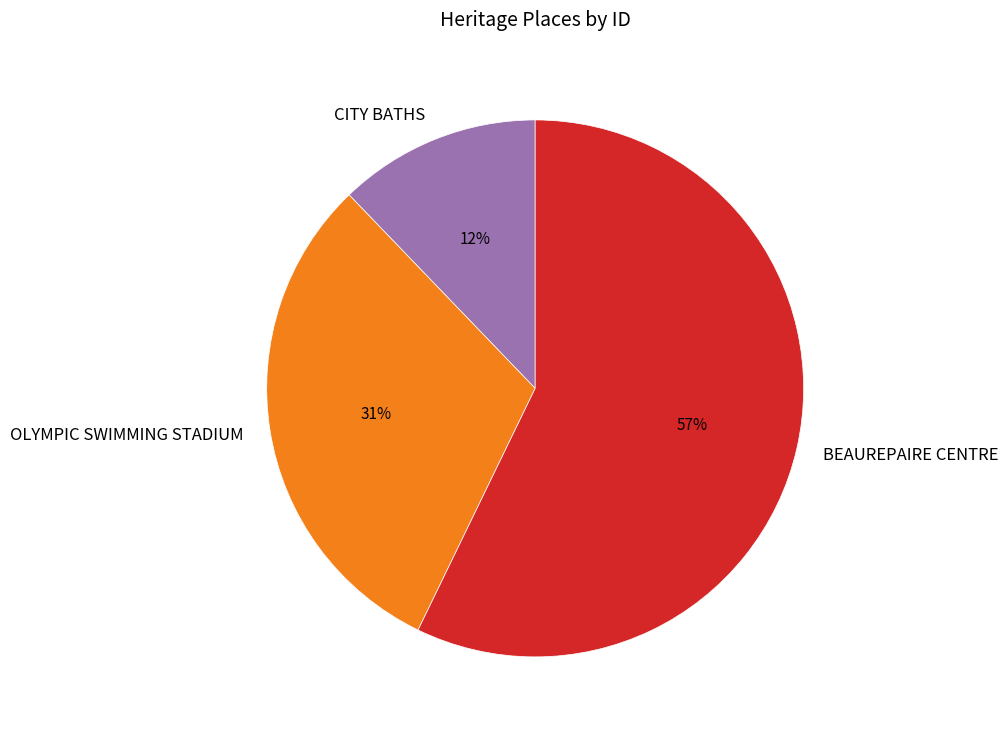

To the nearest percent, what is the average slice percentage?

33%